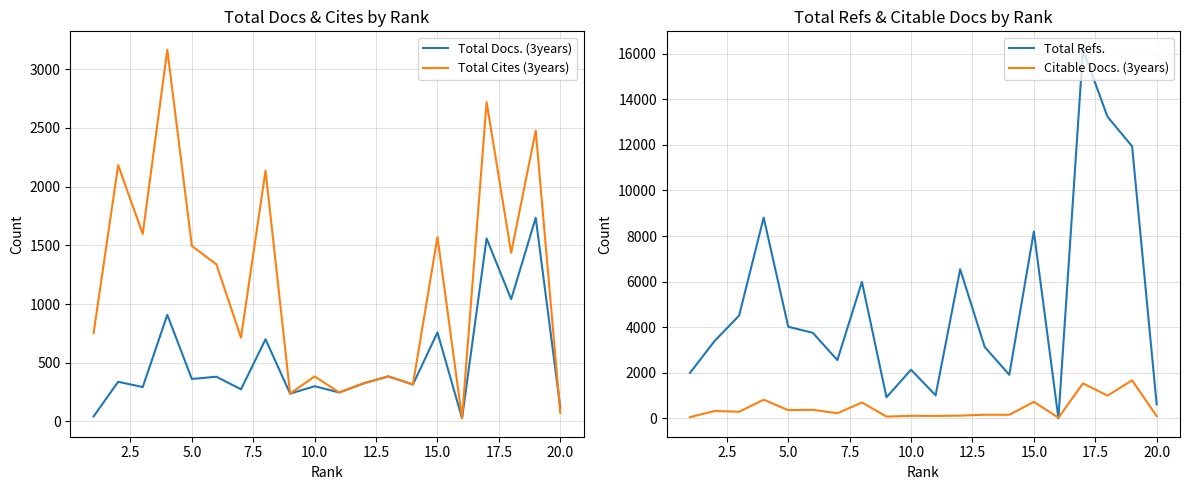

At how many categories does at least one series exceed 7068?

5